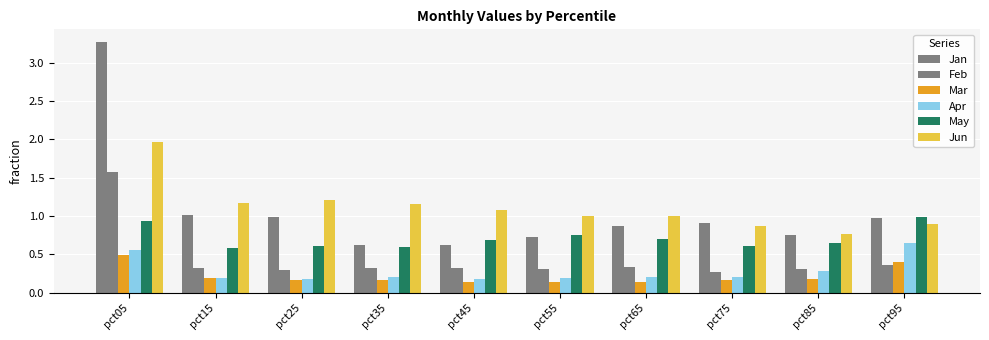

The value of Feb at pct65 is 0.3. True or false?

True